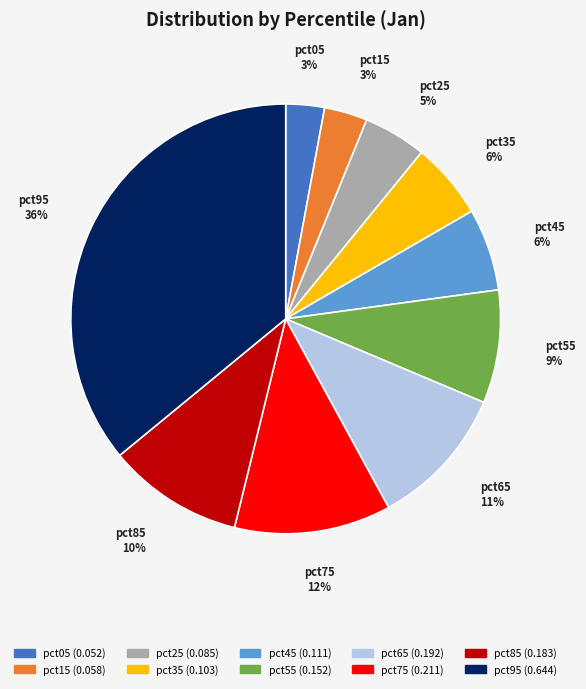

Is the sum of pct95 and pct15 greater than half?

No